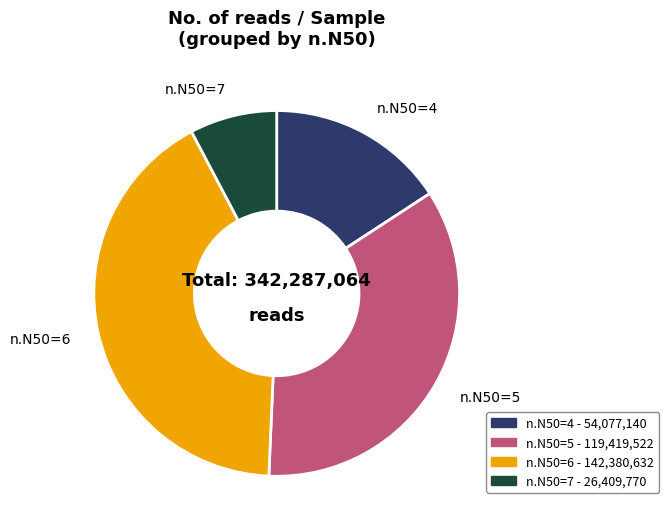

Is there a majority slice in this chart?

No